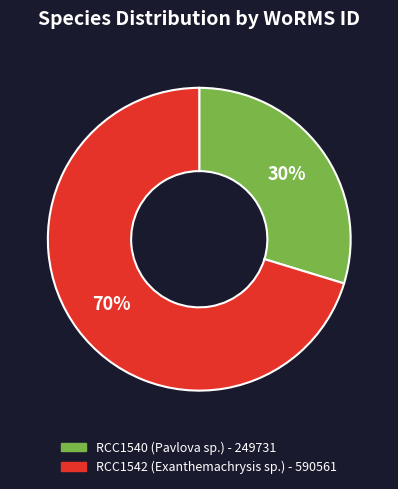

Which category has the biggest portion of the pie?

RCC1542 (Exanthemachrysis sp.)